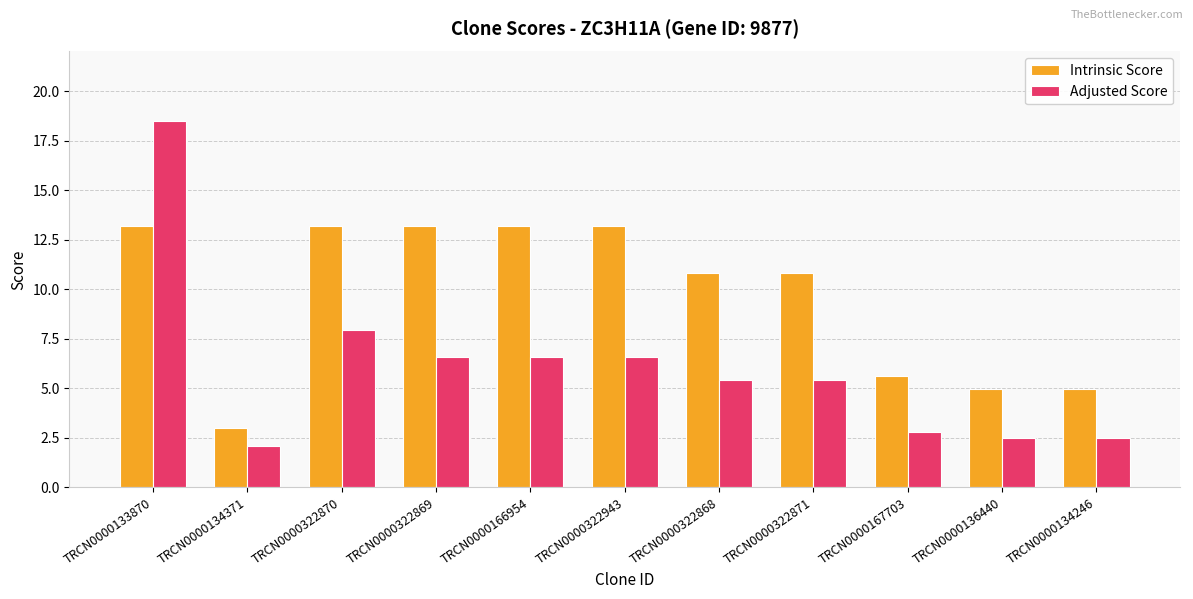

What is the spread (max minus min) of values at TRCN0000167703?

2.8